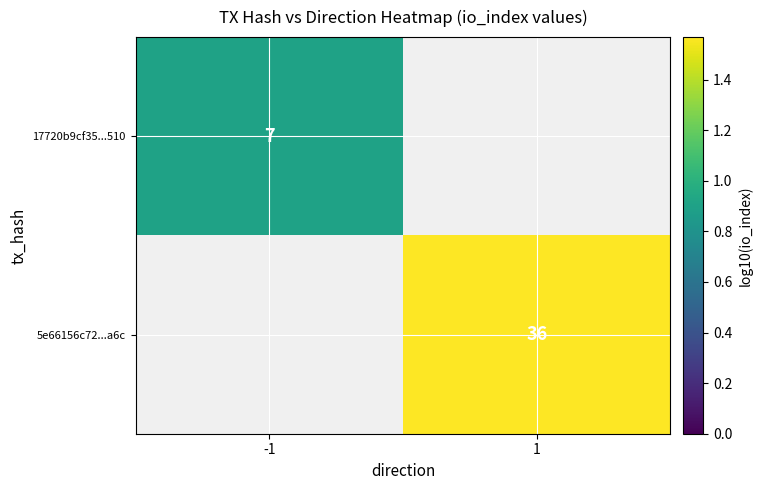

Rank the series by their average value, from lowest to highest.

17720b9cf35...510, 5e66156c72...a6c